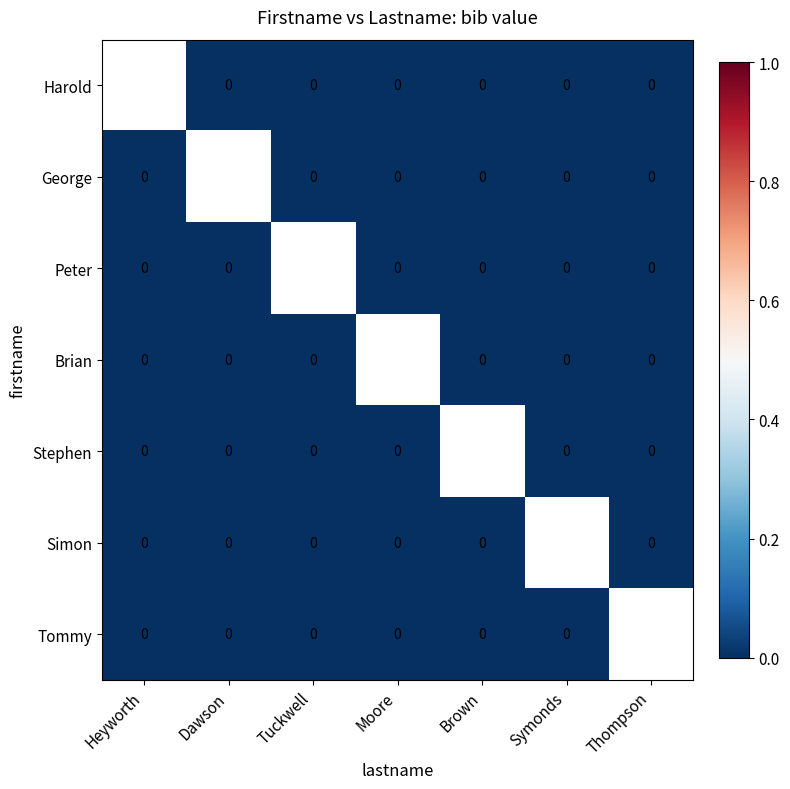

The value of Brian at Symonds is 0.0. True or false?

True